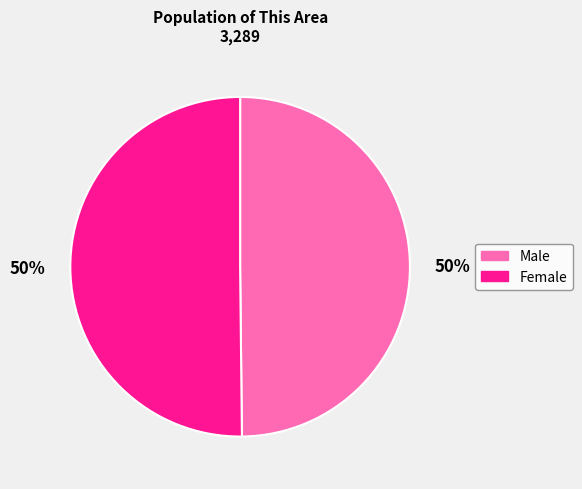

To the nearest percent, what is the combined percentage of Female and Male?

100%